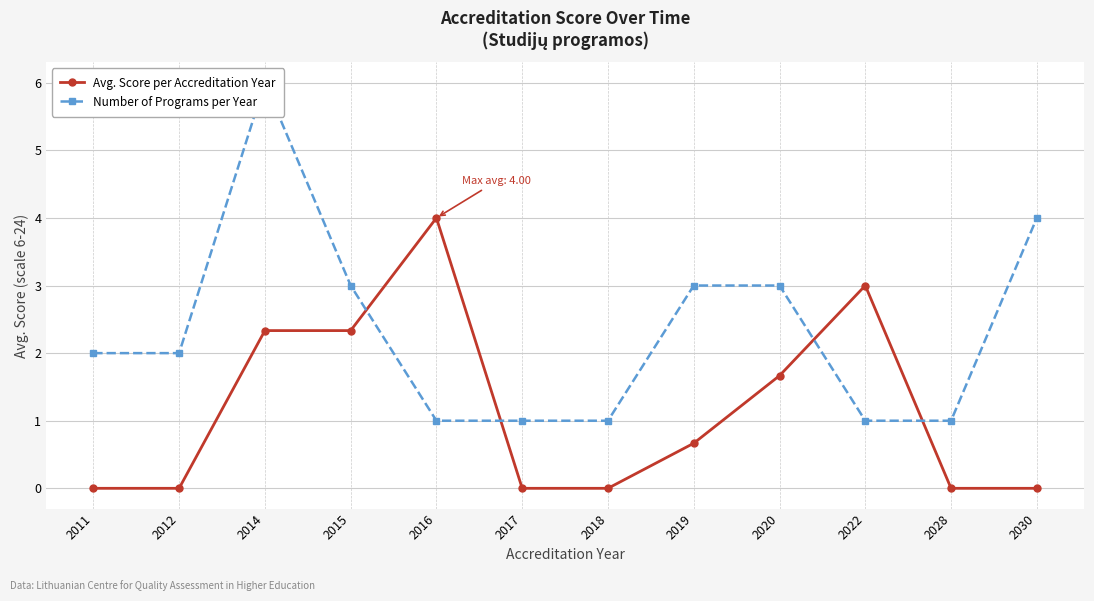

At which category is the sum across all series the highest?

2014